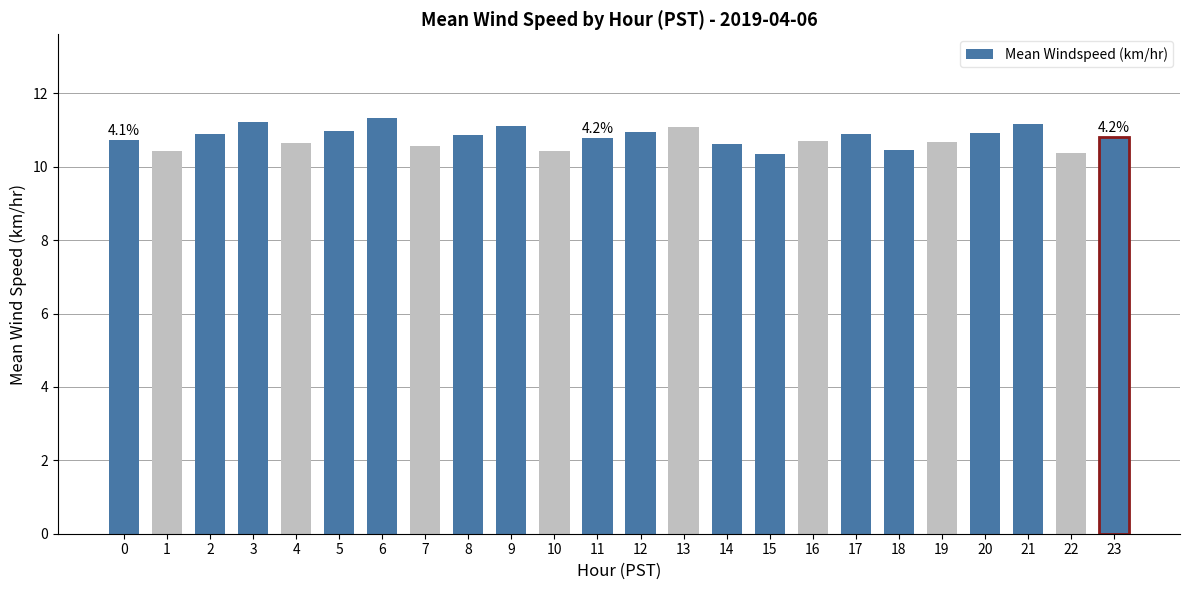

True or false: the data shows 3.1 at 12.

False